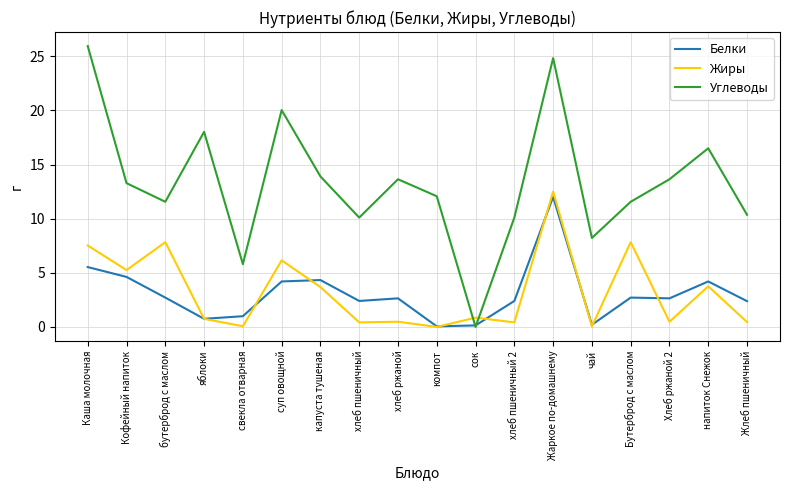

Which label corresponds to the largest value in the chart?

Каша молочная